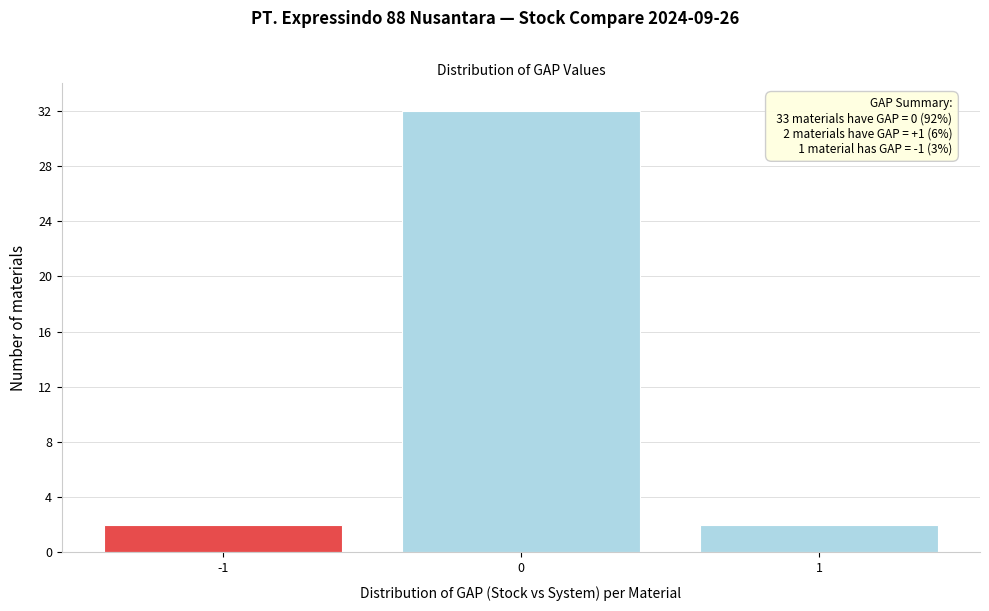

Reading left to right, list all the values displayed in this chart.

-1=2	0=32	1=2